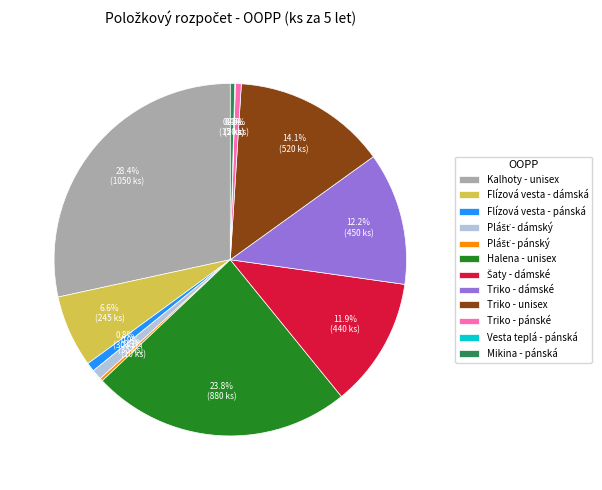

Does any single category account for the majority?

No